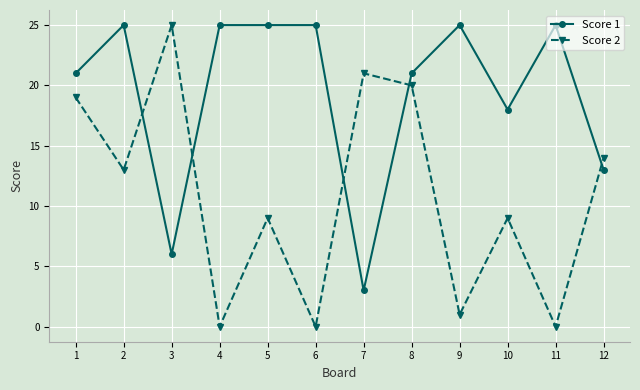

What is the difference between the Score 1 values at 9 and 12?

12